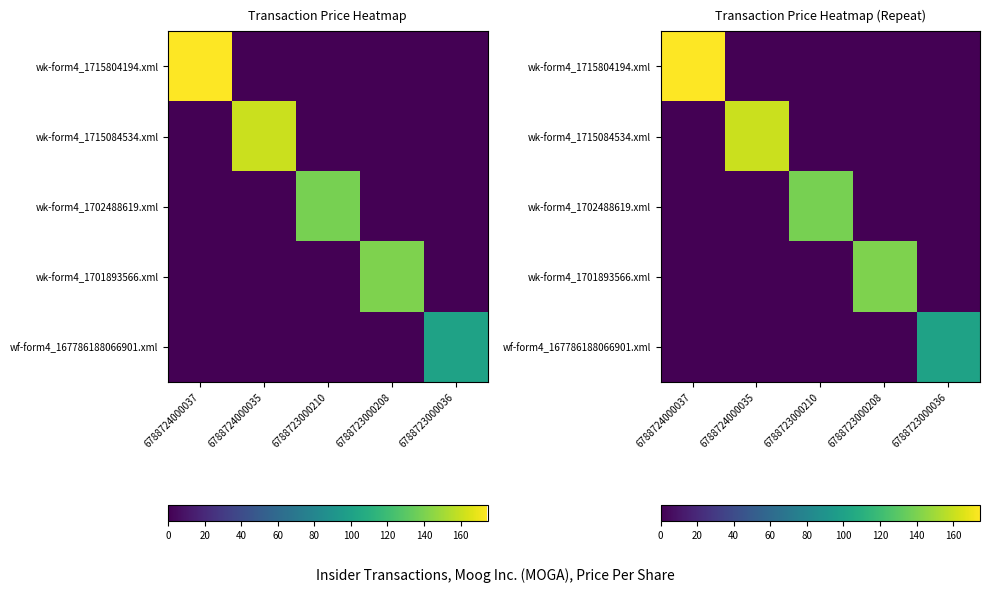

Between 6788724000035 and 6788723000036, which is larger?

6788724000035